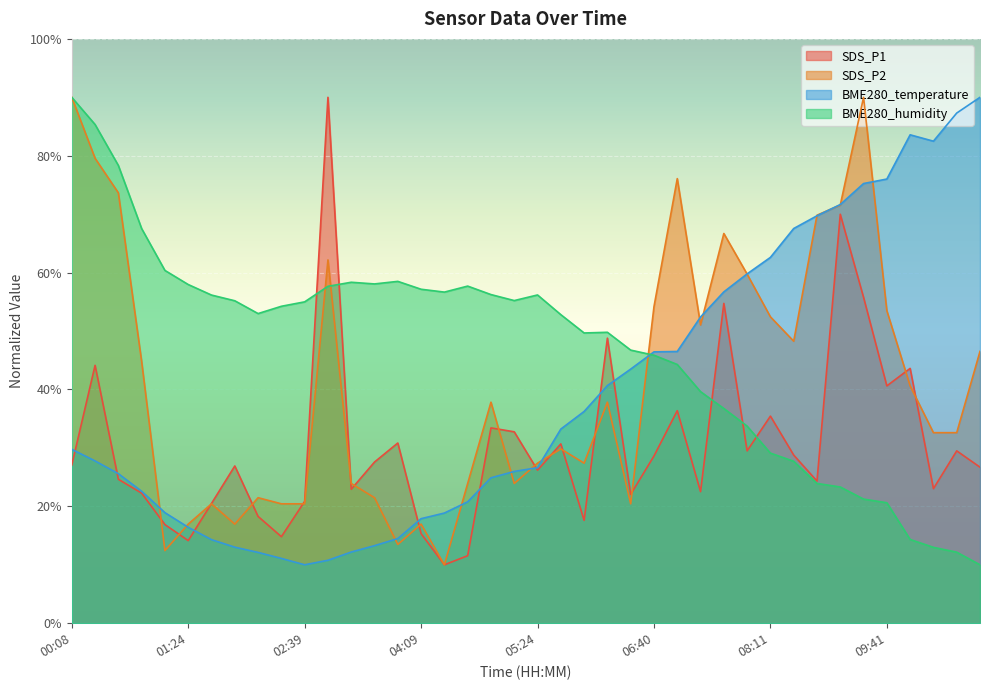

What is the greatest value displayed?

90.0